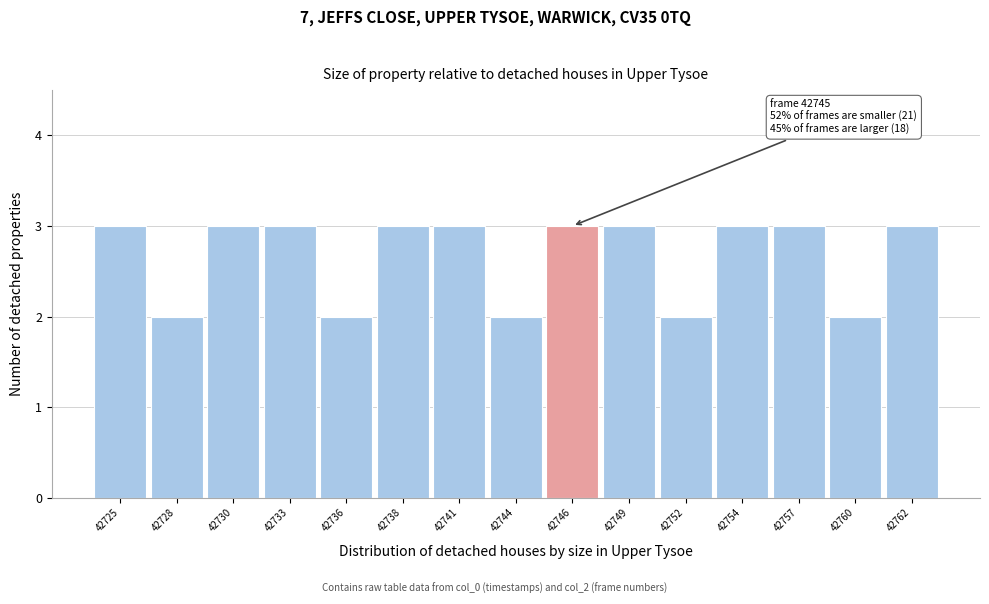

Reading left to right, extract all data points from this chart.

3	2	3	3	2	3	3	2	3	3	2	3	3	2	3